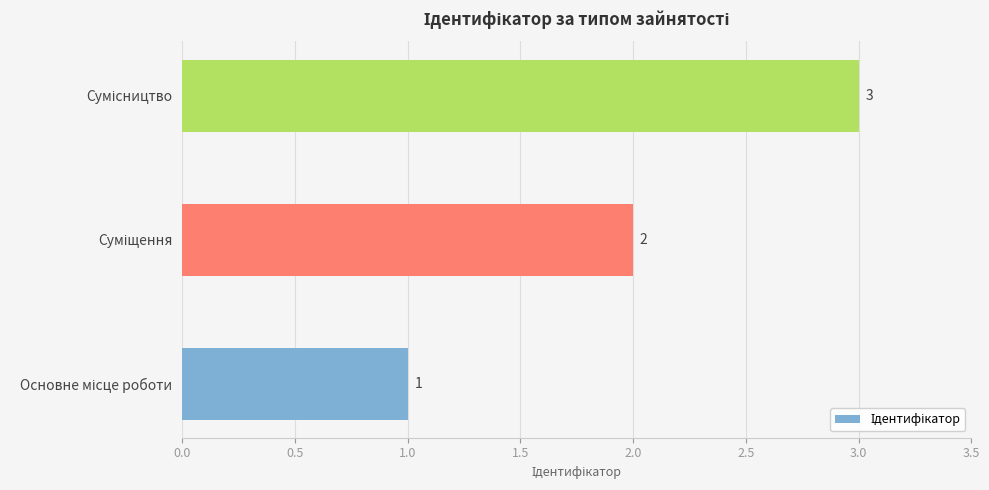

Count the number of data series in this chart.

1